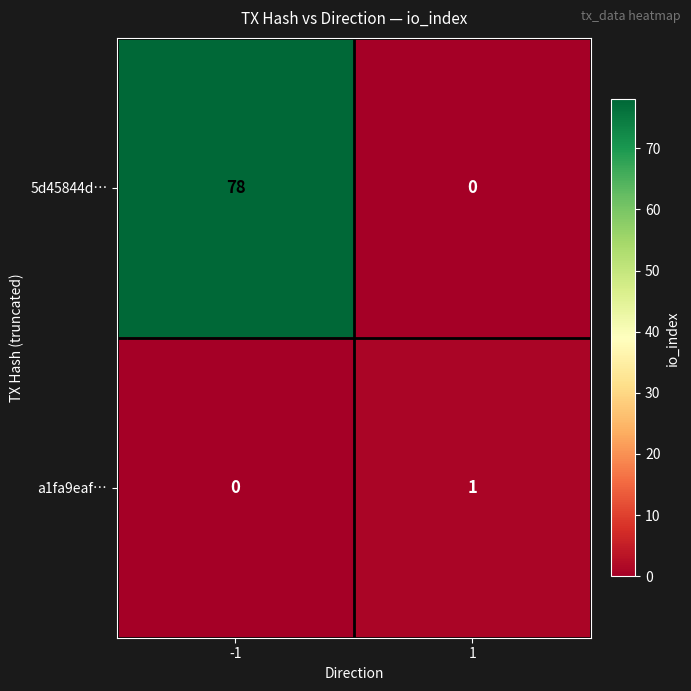

At which category is the sum across all series the highest?

-1